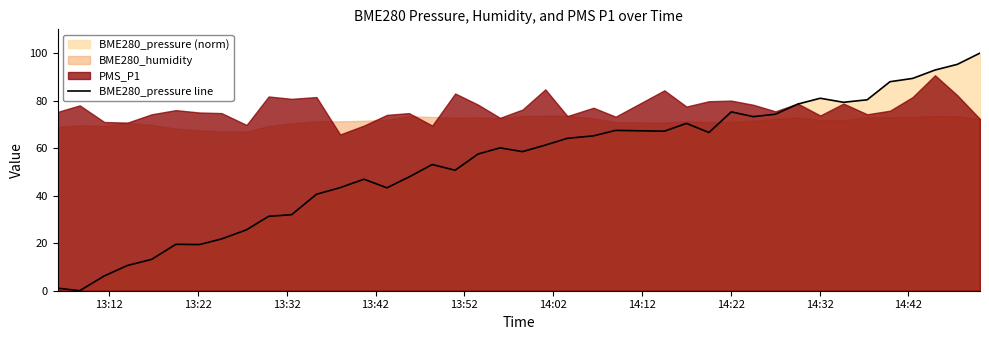

True or false: there are more than 0 points higher than both neighbors.

True